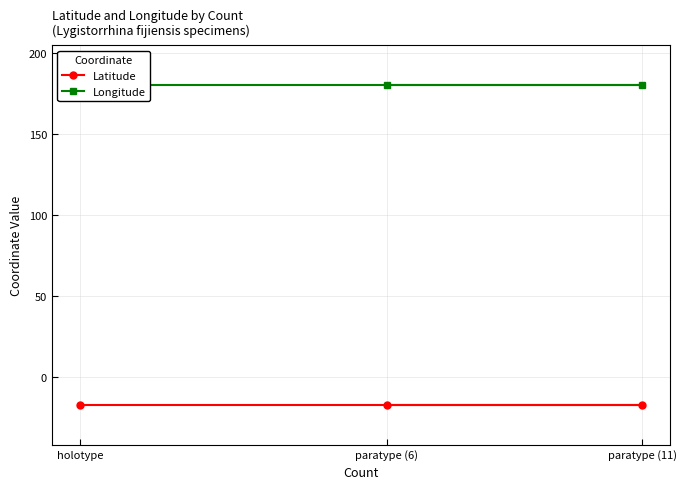

How many lines are shown in the chart?

2